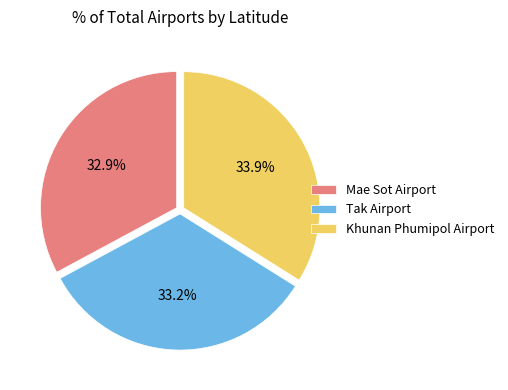

The Khunan Phumipol Airport slice represents 22% of the pie. True or false?

False